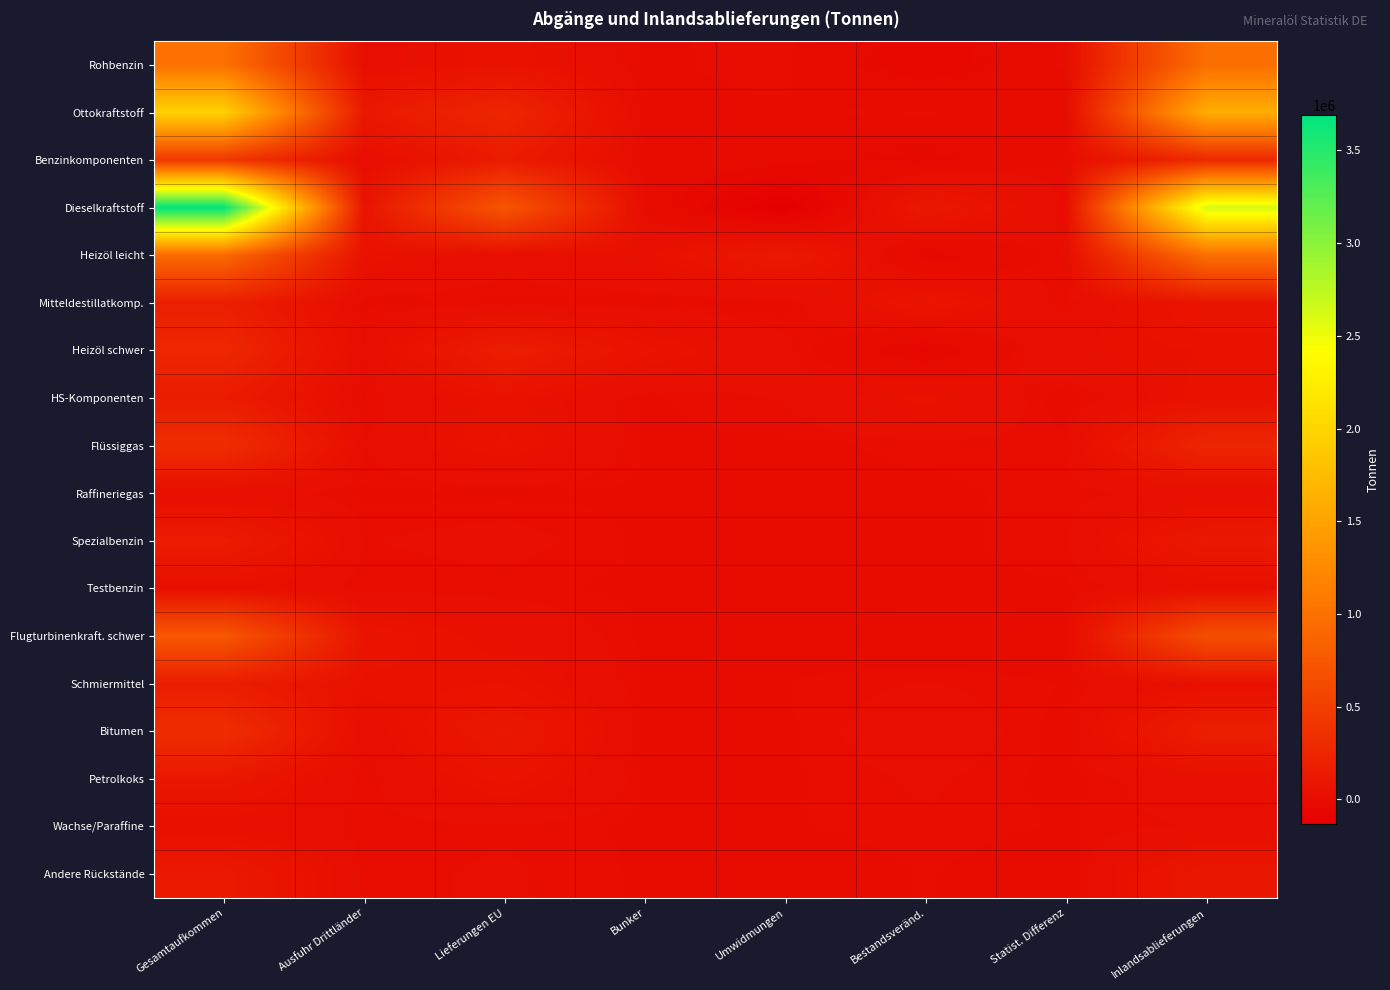

How many series are shown in this chart?

18